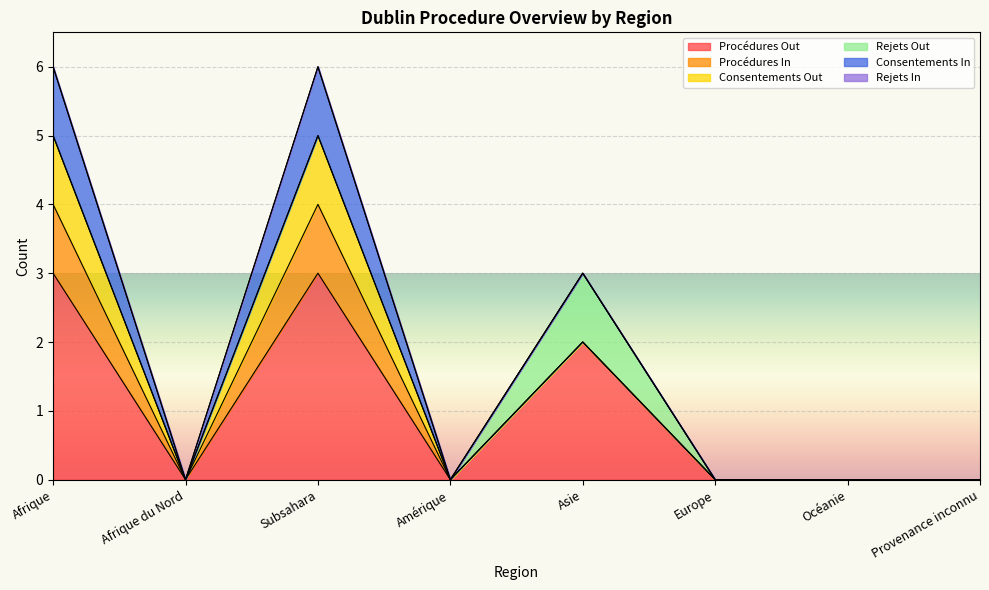

The Rejets Out series shows 0 at Subsahara. True or false?

True